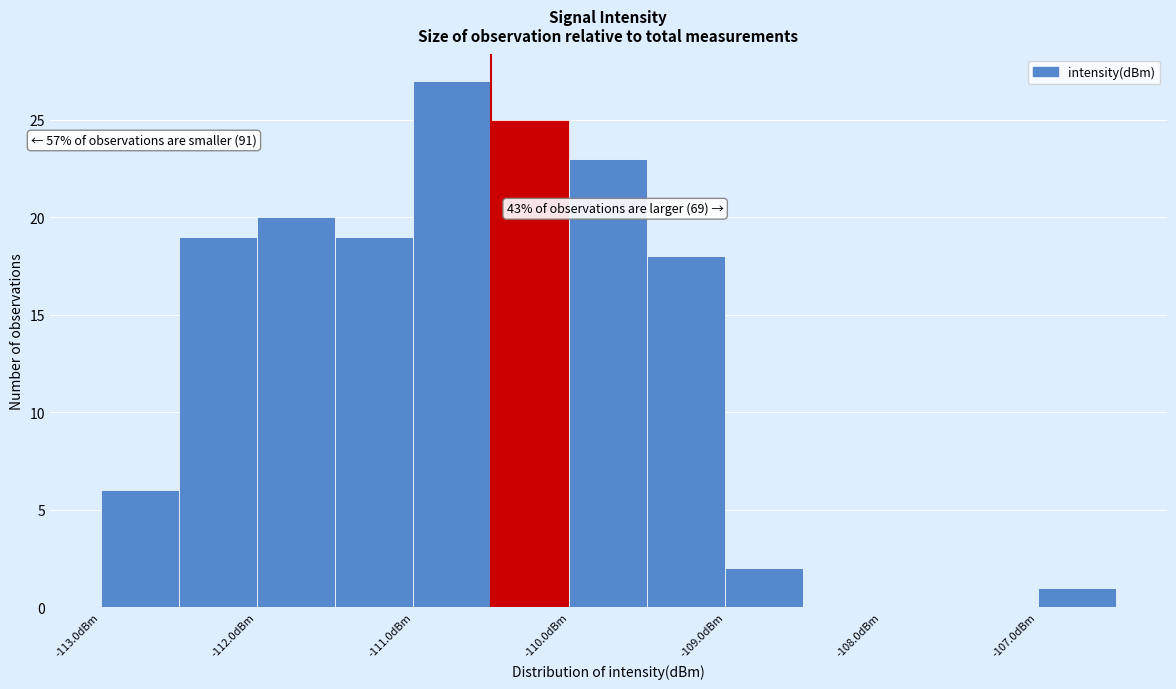

Which range on the x-axis has the tallest bar?

-111.0 to -110.5